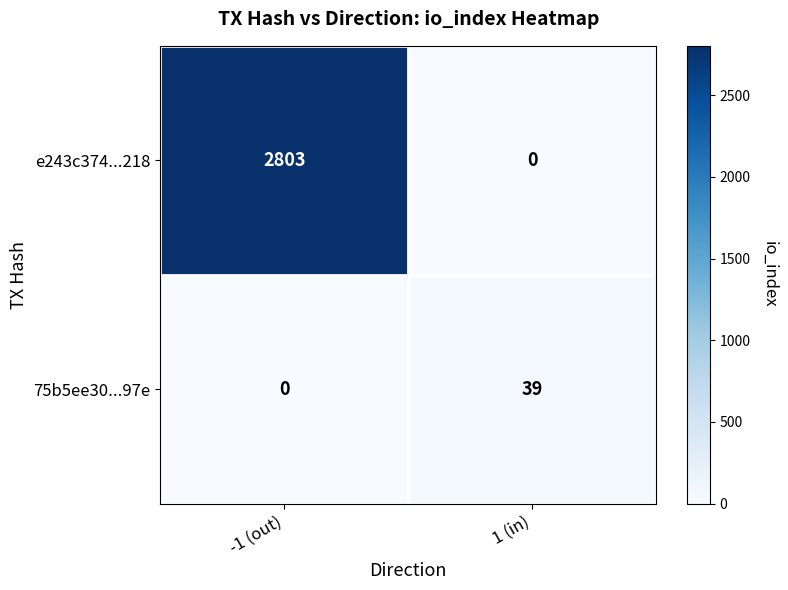

Rank the series by their average value, from highest to lowest.

e243c374...218, 75b5ee30...97e